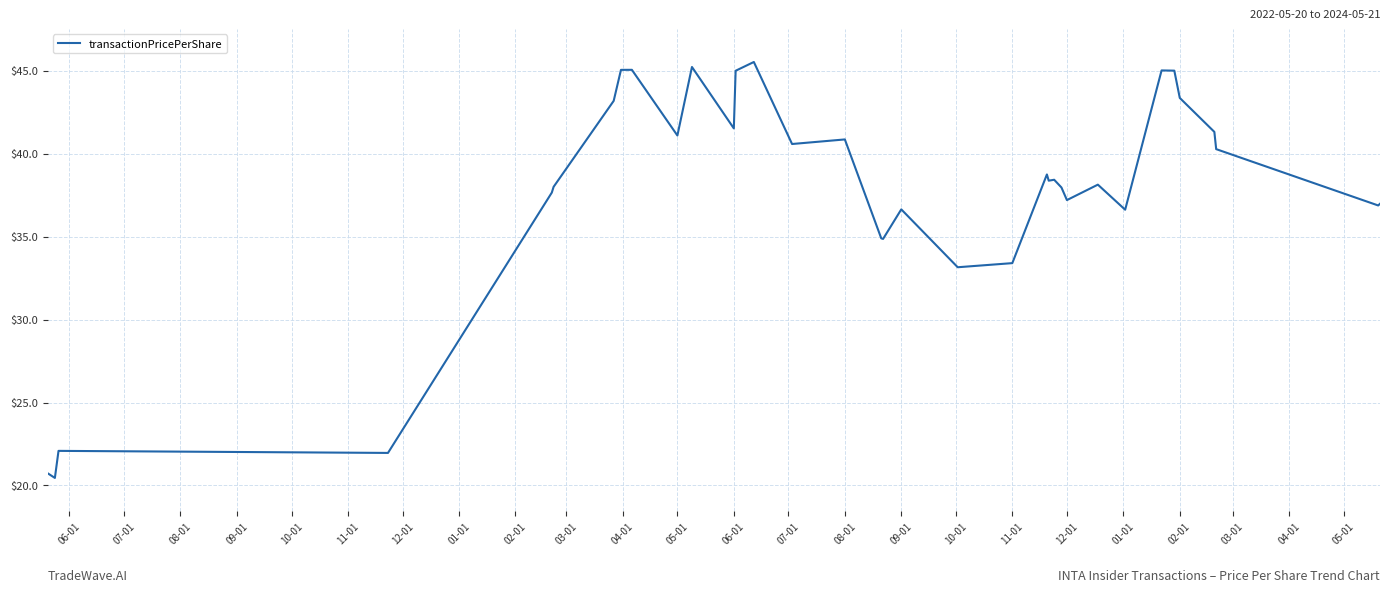

How many lines are shown in the chart?

1